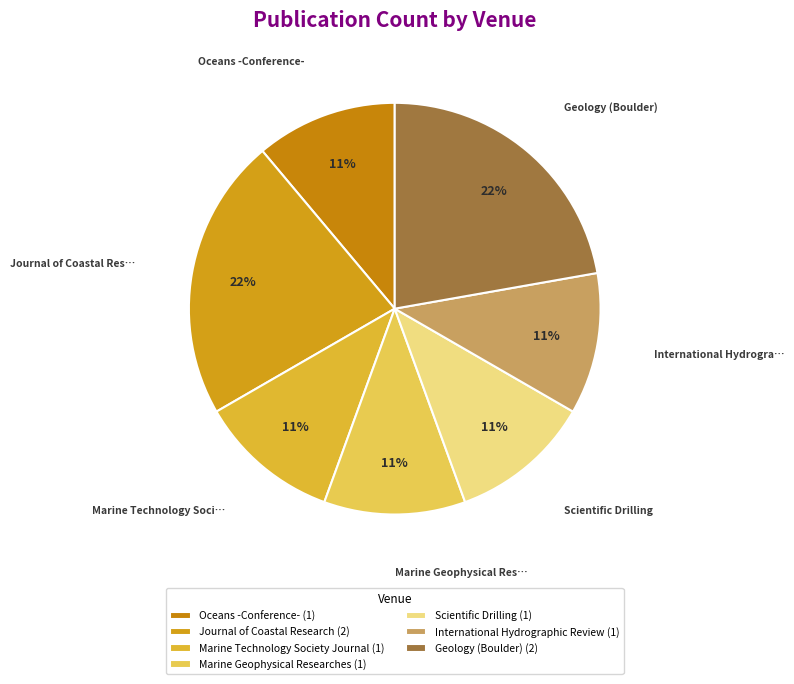

Which slice is the smallest?

Oceans -Conference-